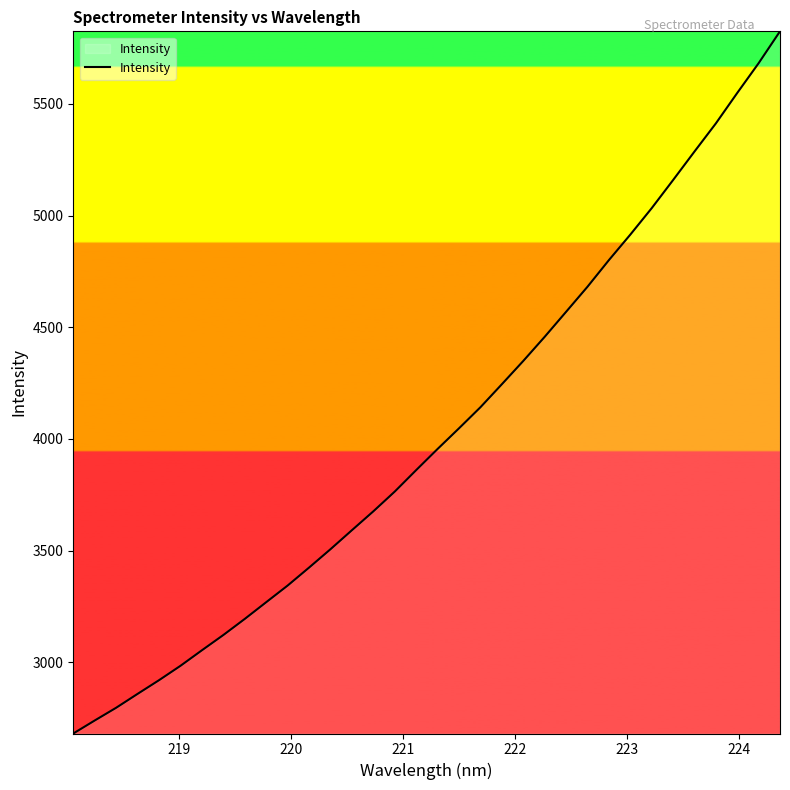

What is the smallest value displayed?

2681.9